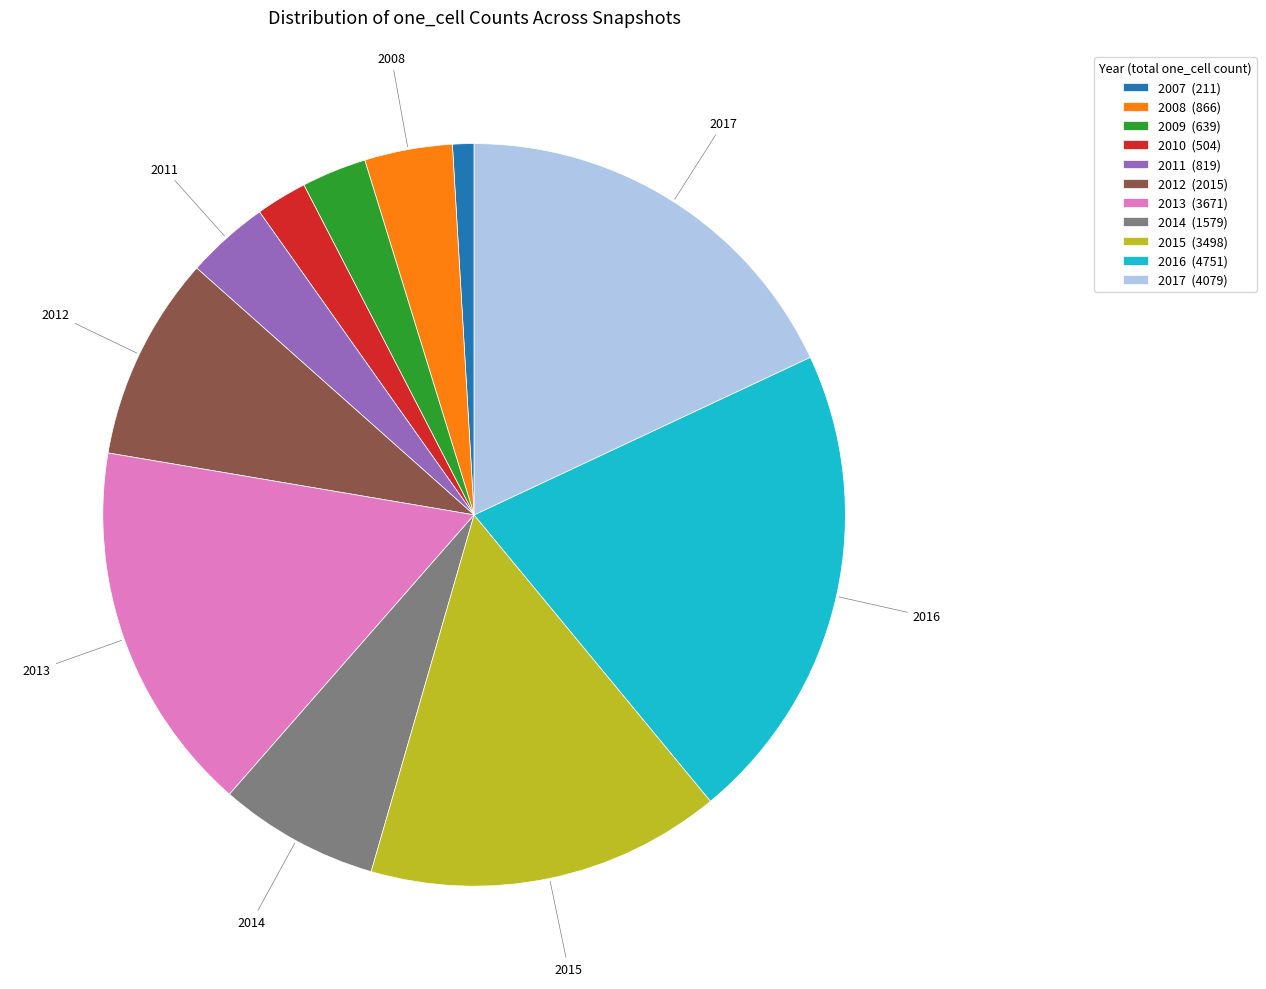

Is there a majority slice in this chart?

No